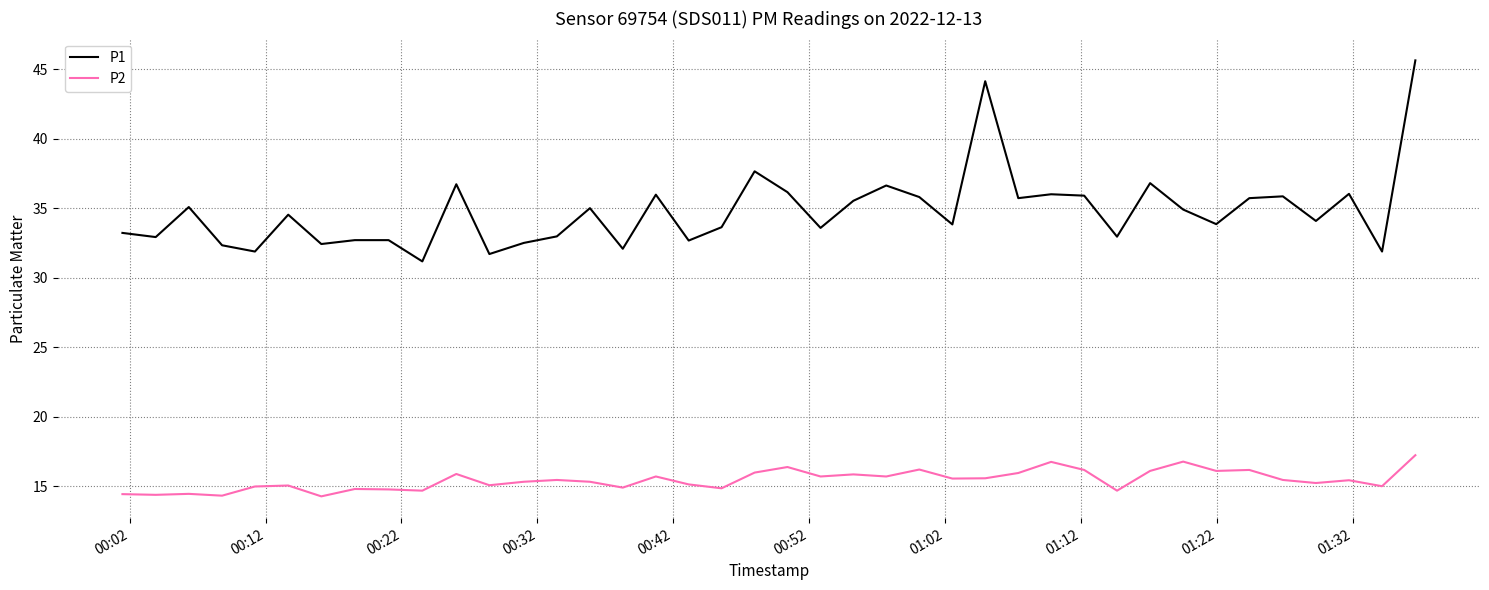

List the series in order of their peak value, highest first.

P1, P2